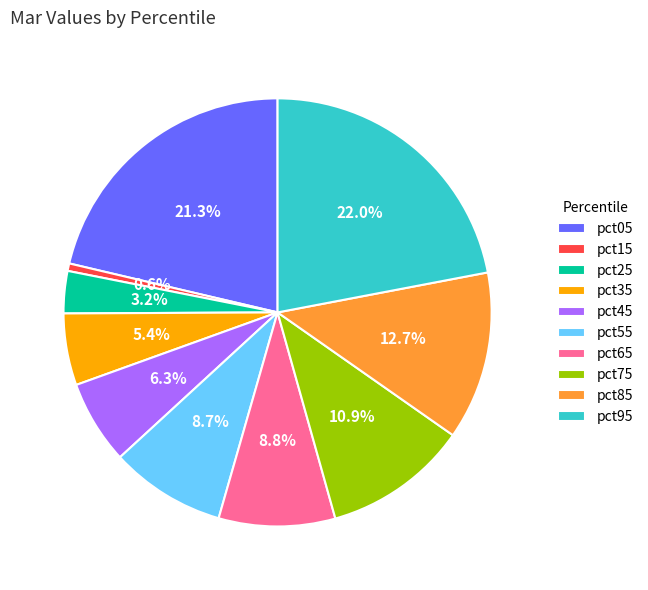

Between pct85 and pct55, which is larger?

pct85